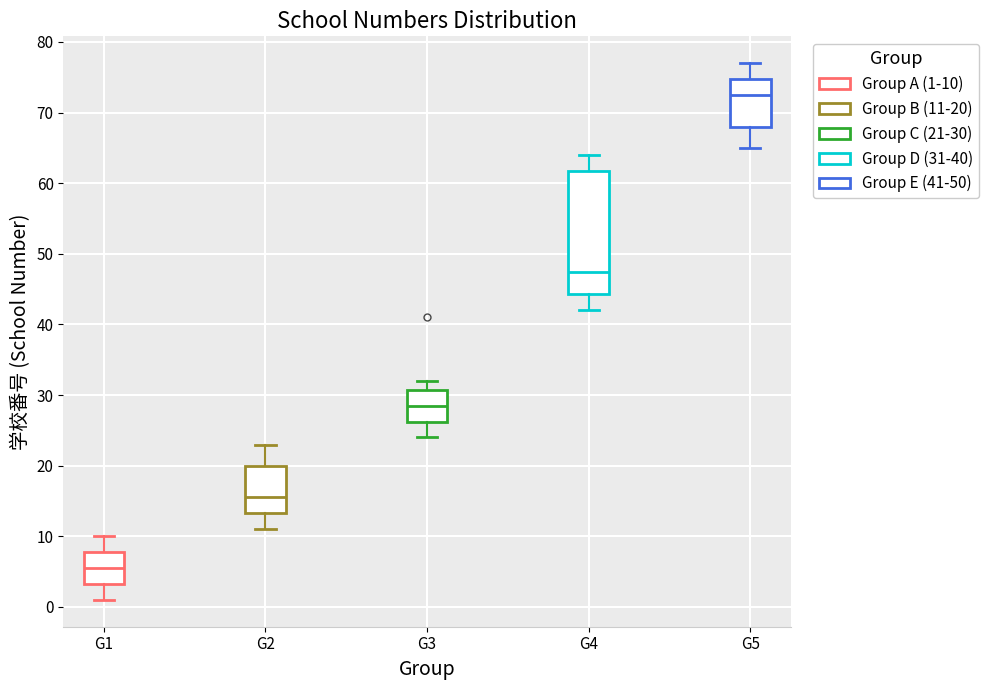

Which box has the highest median line?

G5